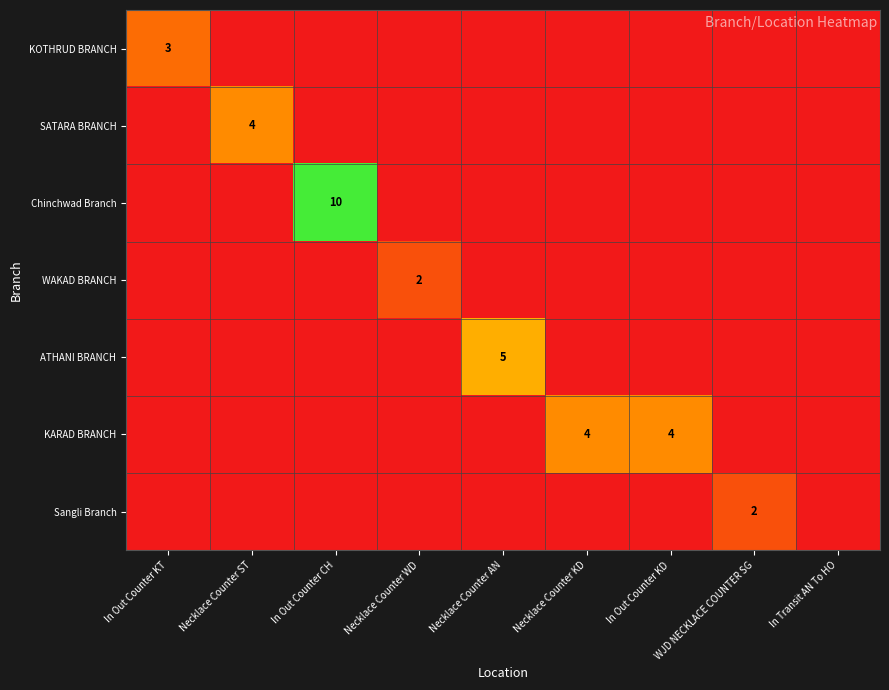

How many distinct data groups are displayed?

7